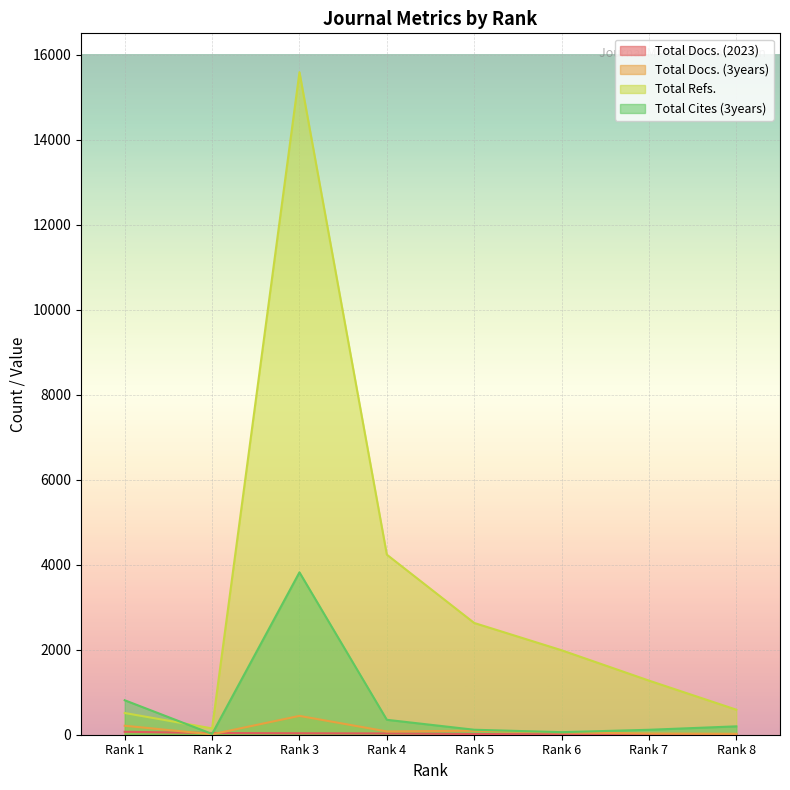

What is the value of the Total Refs. point at the 1st from the left?

511